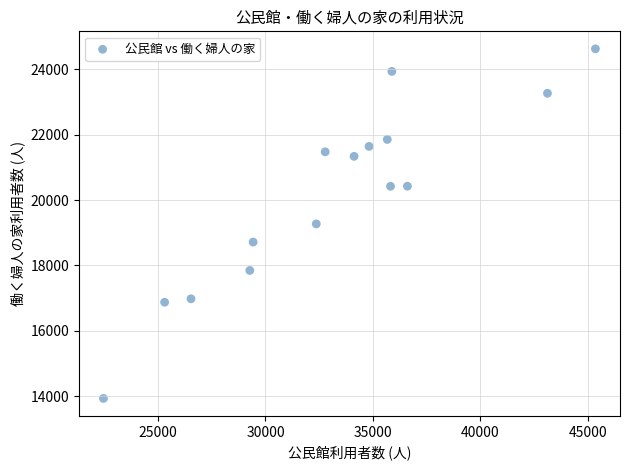

What is the range of Y values (max minus min)?

10687